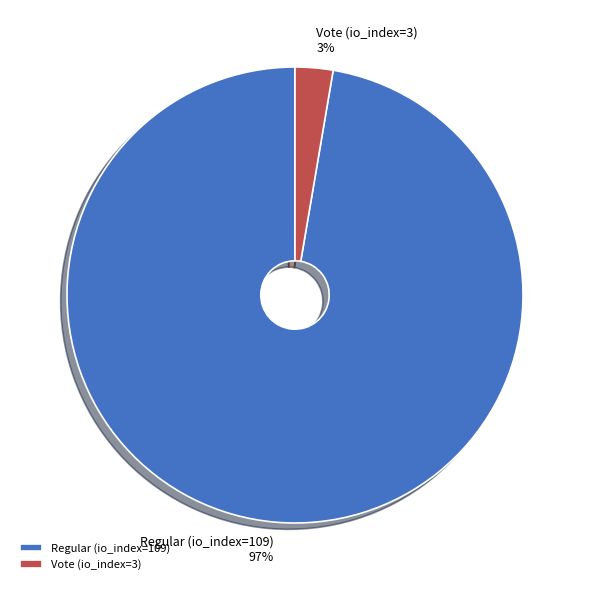

Is it true that Regular (io_index=109) is 87% of the pie?

False